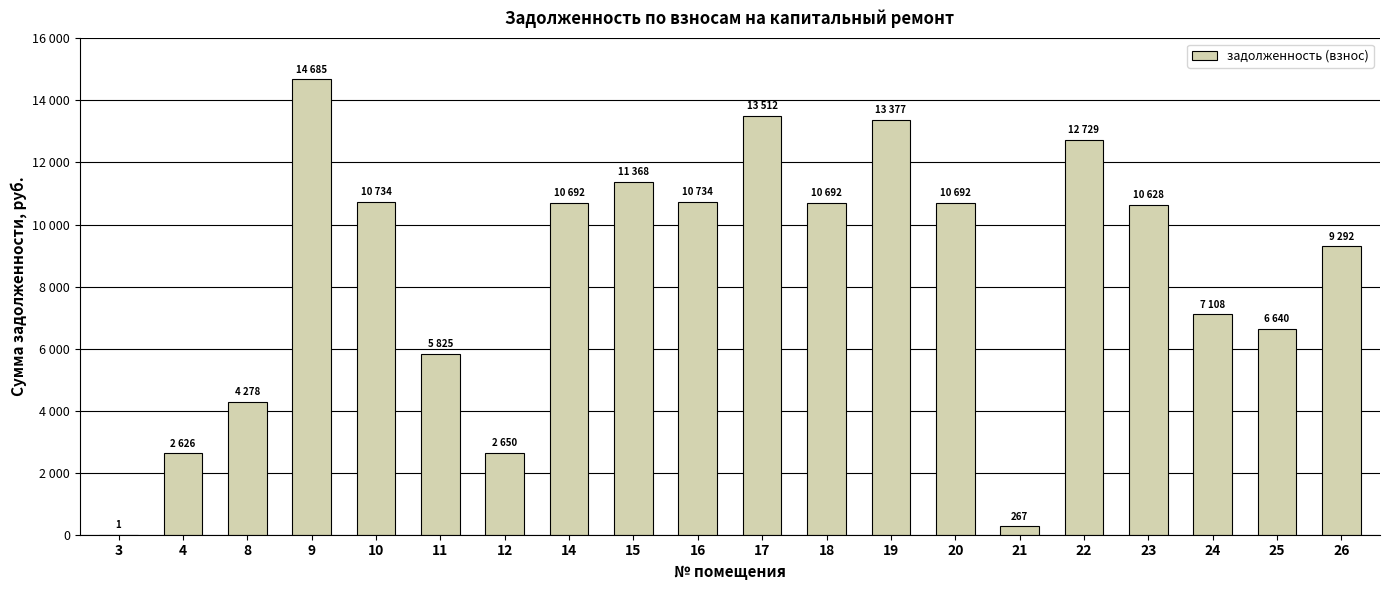

Reading left to right, what are all the values shown in this chart?

3=0.7	4=2626.2	8=4278.0	9=14685.0	10=10733.8	11=5824.6	12=2650.0	14=10691.5	15=11367.6	16=10733.8	17=13511.9	18=10691.5	19=13376.8	20=10691.5	21=266.6	22=12729.2	23=10628.2	24=7107.8	25=6640.0	26=9292.2